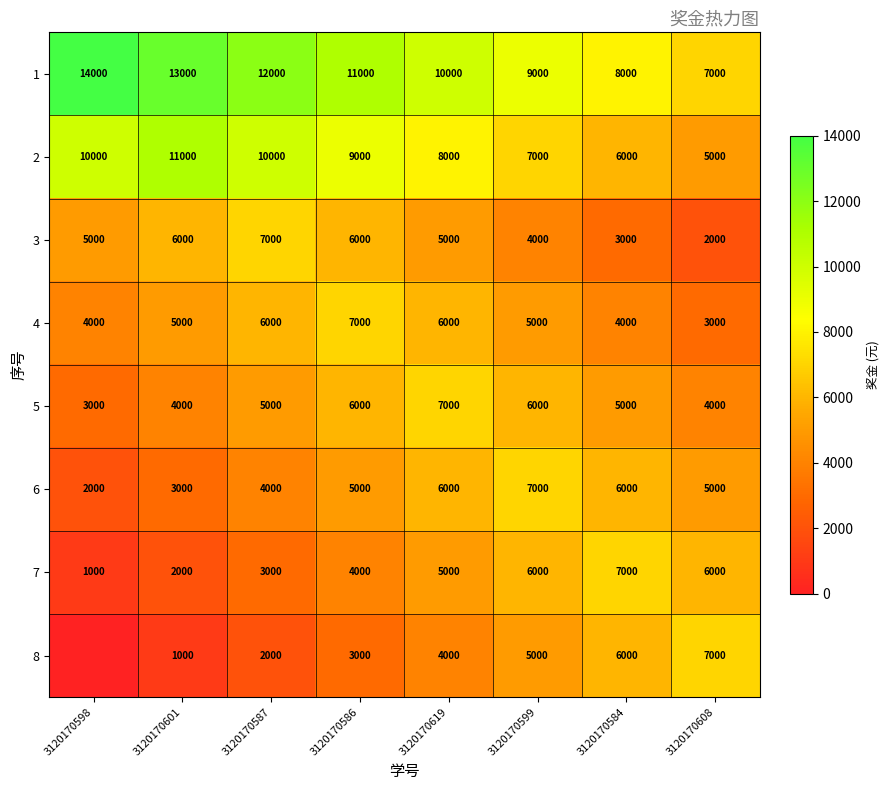

What is the sum of the 5 values at 3120170599 and 3120170598?

9000